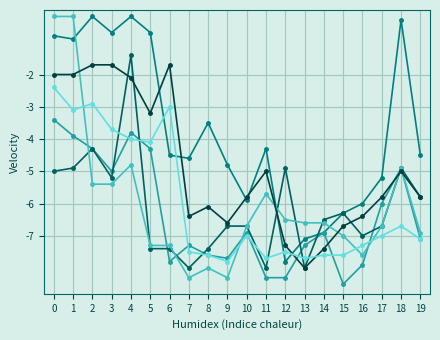

Does the chart have visible grid lines?

Yes